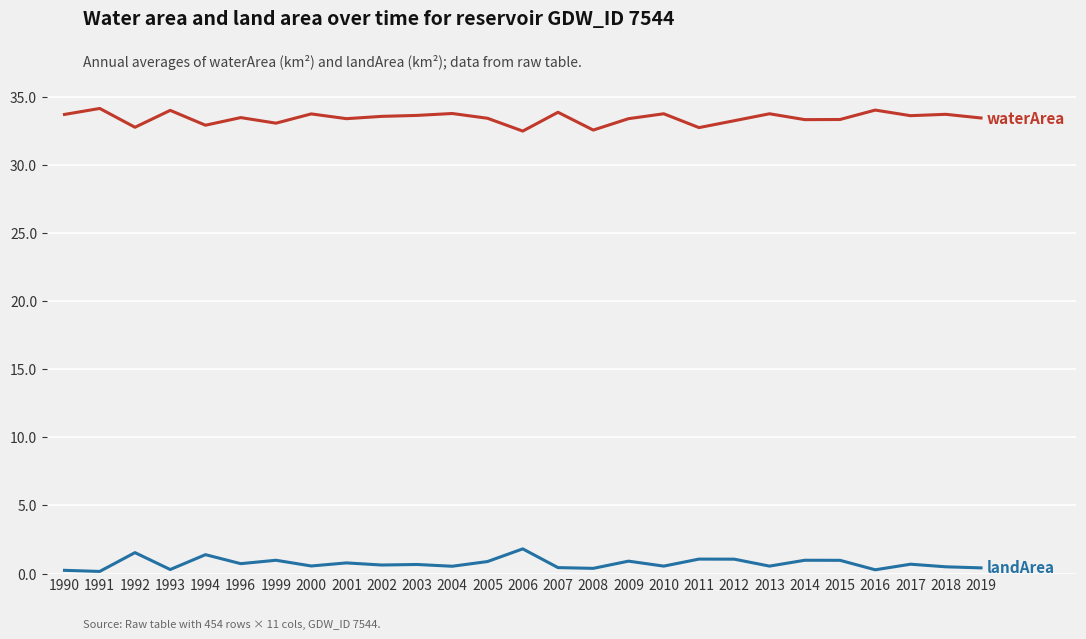

What is the maximum value shown in the chart?

34.1